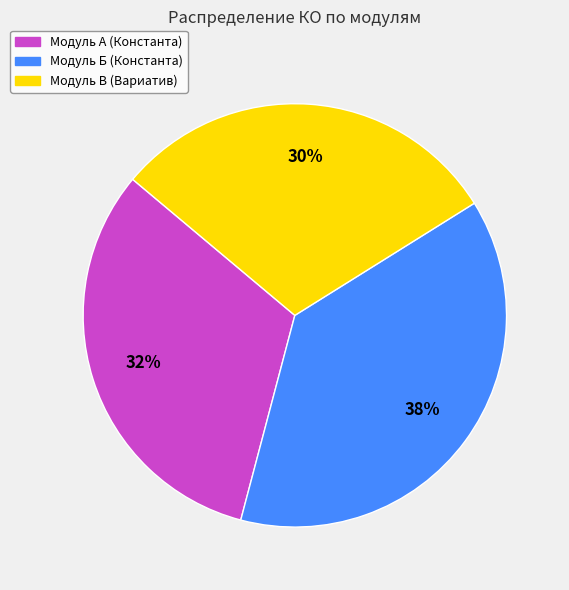

To the nearest percent, what is the difference between the largest and smallest slice percentages?

8%